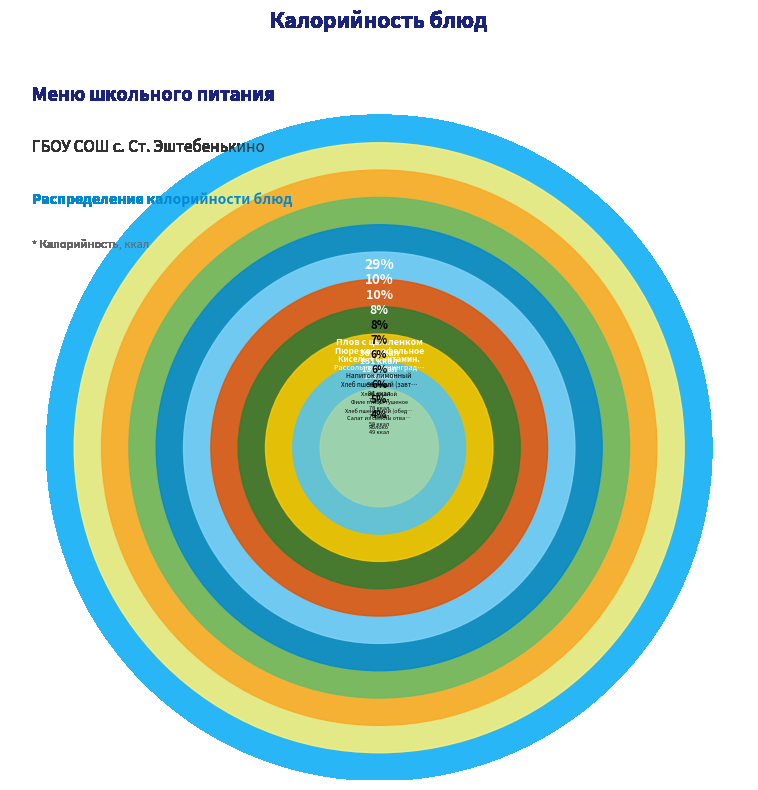

What percentage do Пюре картофельное and Кисель + С витамин. together represent?

20.8%